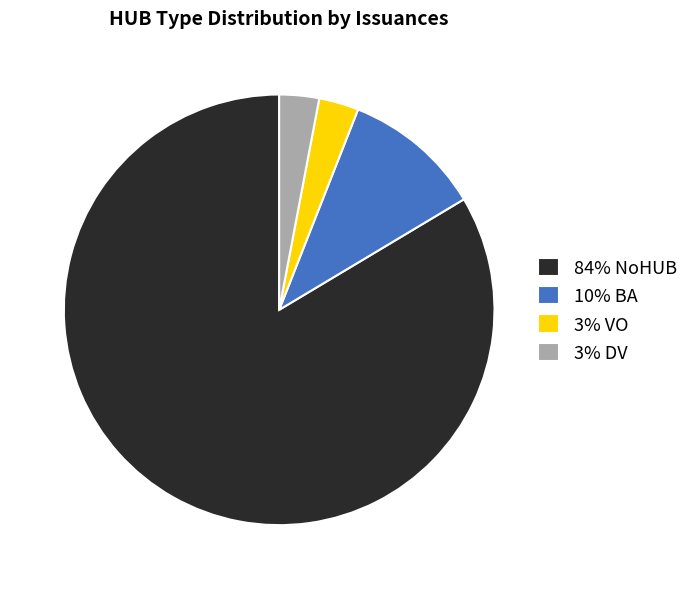

What is the majority slice?

84% NoHUB